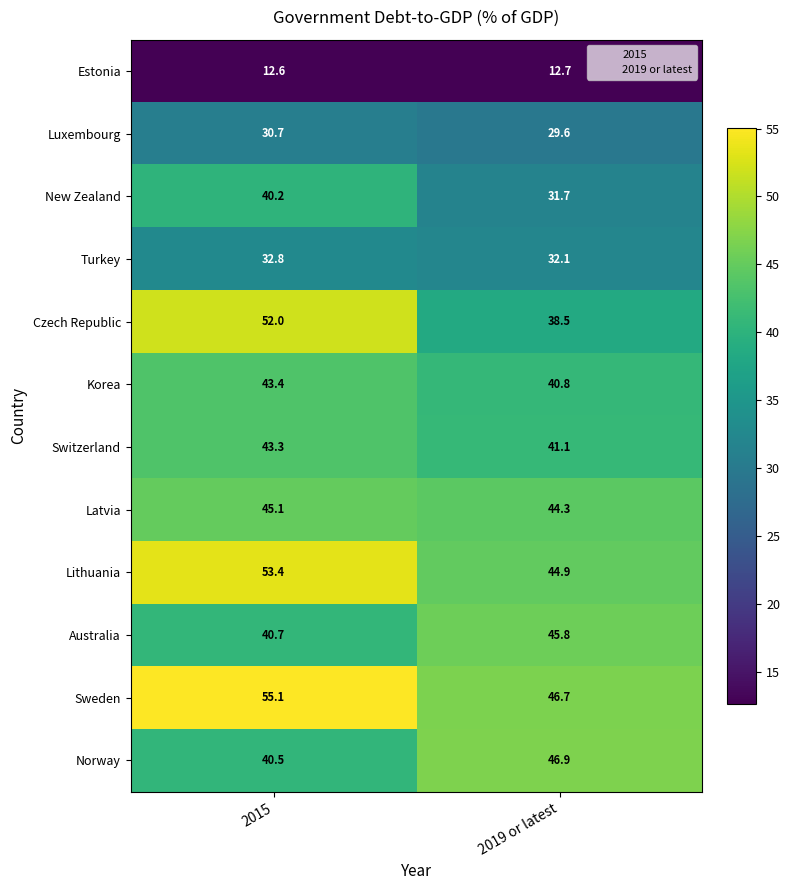

Reading right to left, list all the values displayed in this chart.

Estonia: 12.7	12.6
Luxembourg: 29.6	30.7
New Zealand: 31.7	40.2
Turkey: 32.1	32.8
Czech Republic: 38.5	52.0
Korea: 40.8	43.4
Switzerland: 41.1	43.3
Latvia: 44.3	45.1
Lithuania: 44.9	53.4
Australia: 45.8	40.7
Sweden: 46.7	55.1
Norway: 46.9	40.5